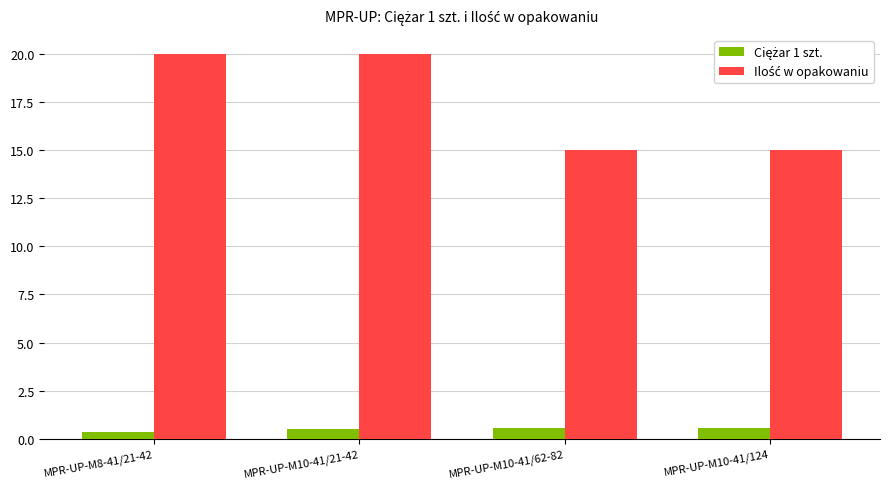

How many groups of bars are there?

4